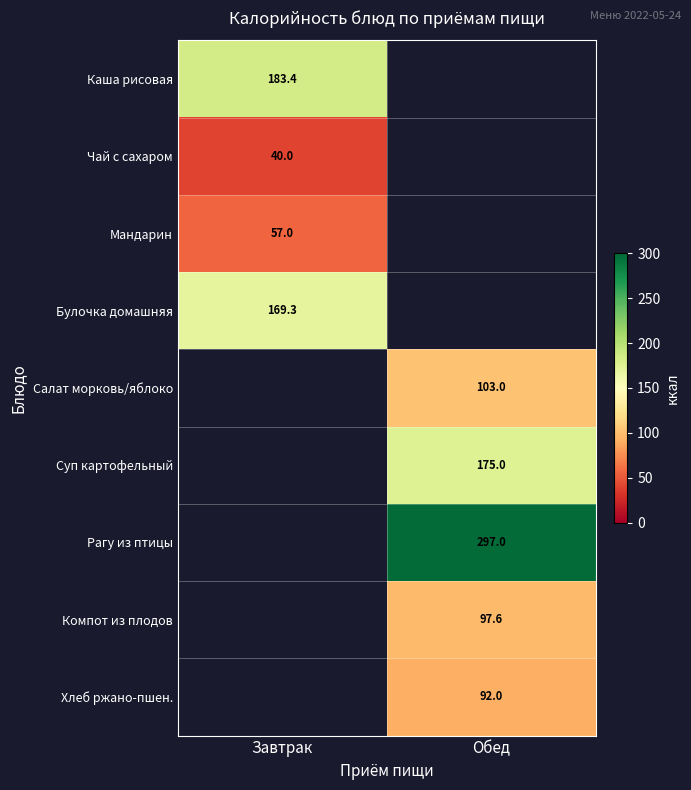

The Булочка домашняя series shows 279.6 at Завтрак. True or false?

False